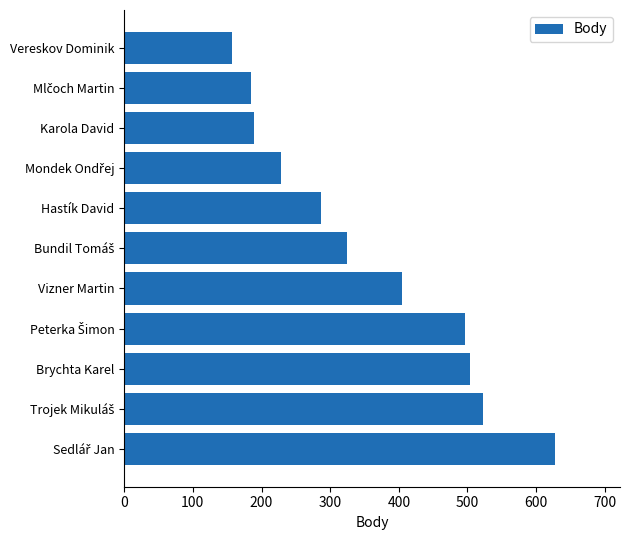

What is the sum of all values?

3925